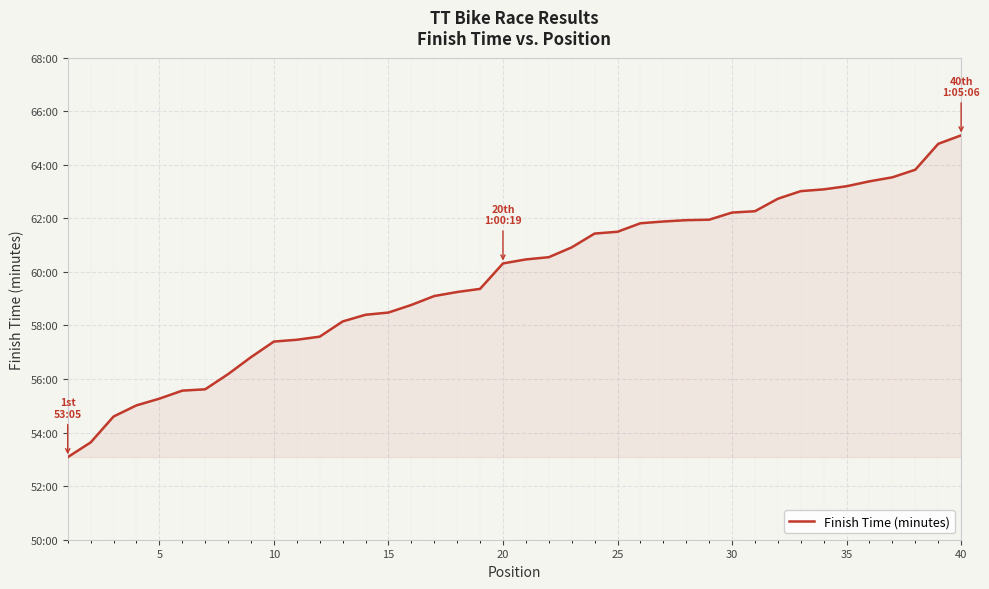

Reading right to left, what are all the values shown in this chart?

65.1	64.8	63.8	63.5	63.4	63.2	63.1	63.0	62.7	62.3	62.2	62.0	61.9	61.9	61.8	61.5	61.4	60.9	60.5	60.5	60.3	59.4	59.2	59.1	58.8	58.5	58.4	58.1	57.6	57.5	57.4	56.8	56.2	55.6	55.6	55.3	55.0	54.6	53.6	53.1